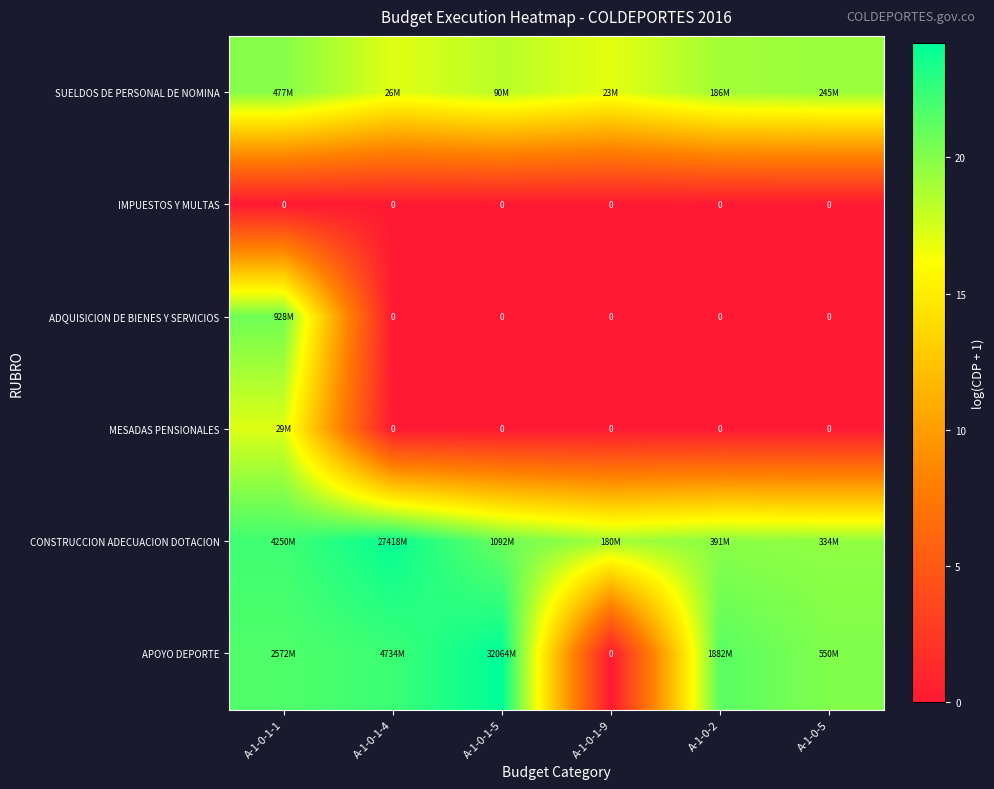

At which label does APOYO DEPORTE first exceed 21?

A-1-0-1-1